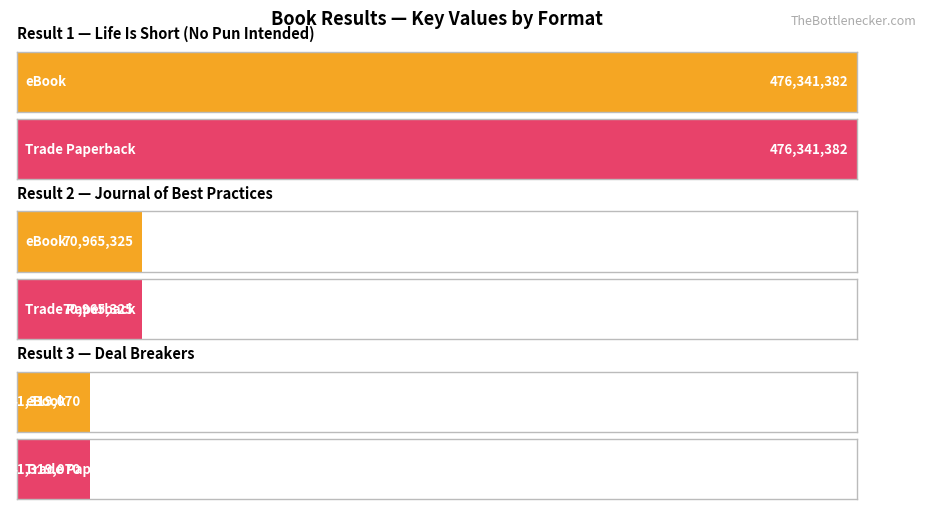

Read the eBook value at Life Is Short (No Pun Intended), to the nearest 100.

476341400